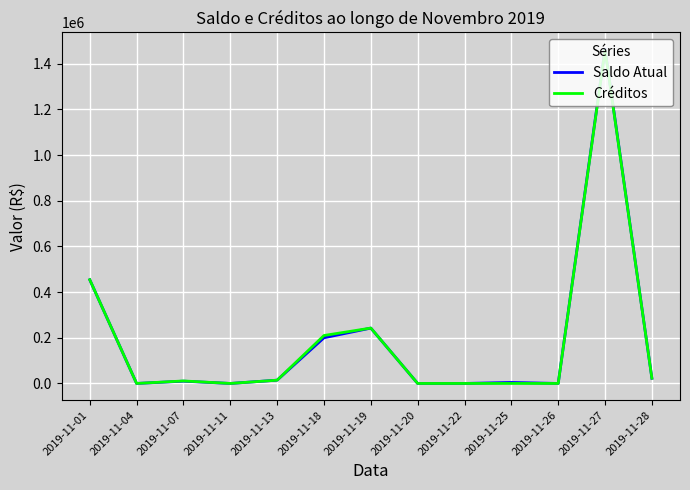

What is the maximum value shown in the chart?

1464047.2